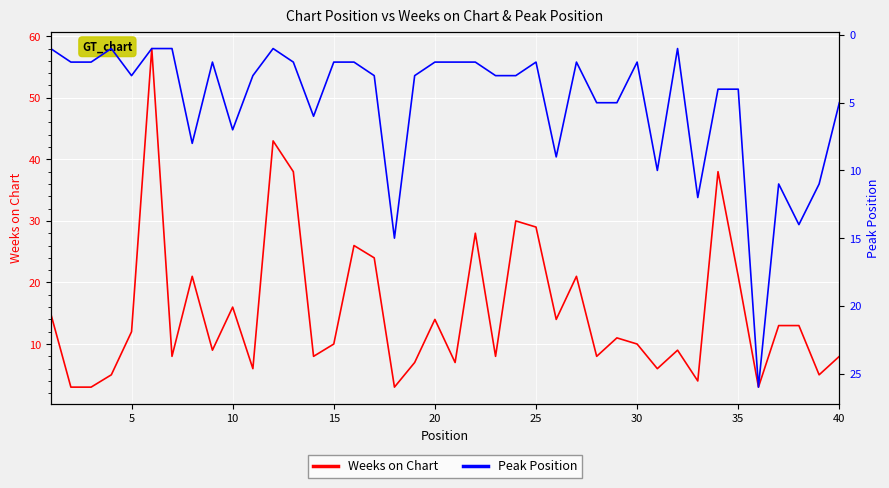

Which series has the widest spread of values?

Weeks on Chart